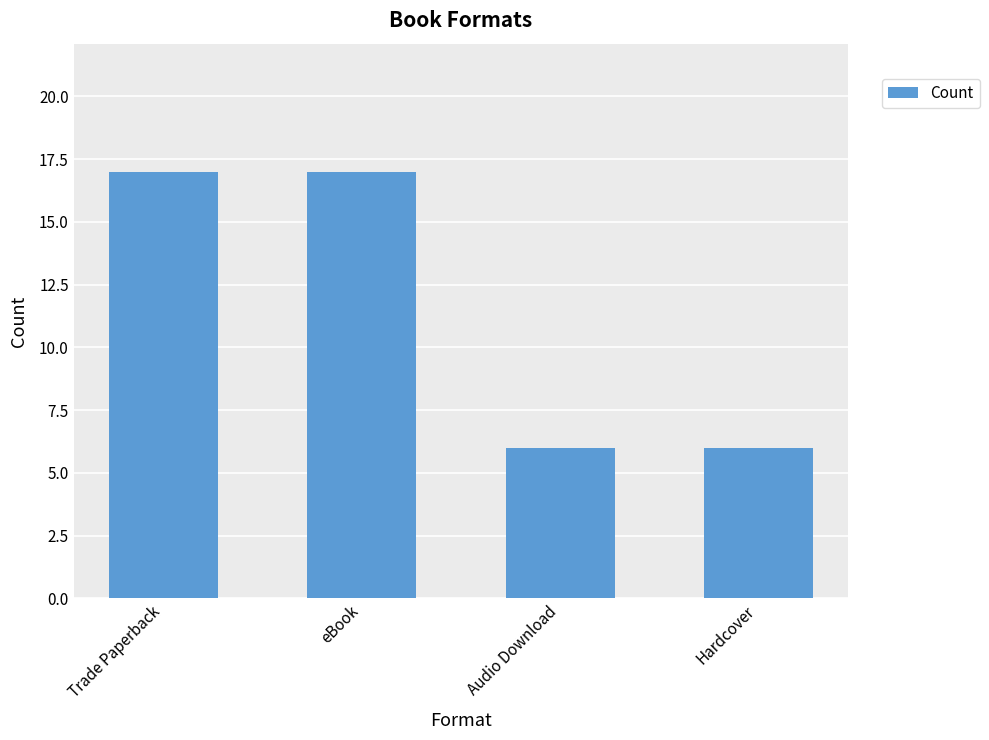

What is the sum of the values at Trade Paperback and Audio Download?

23